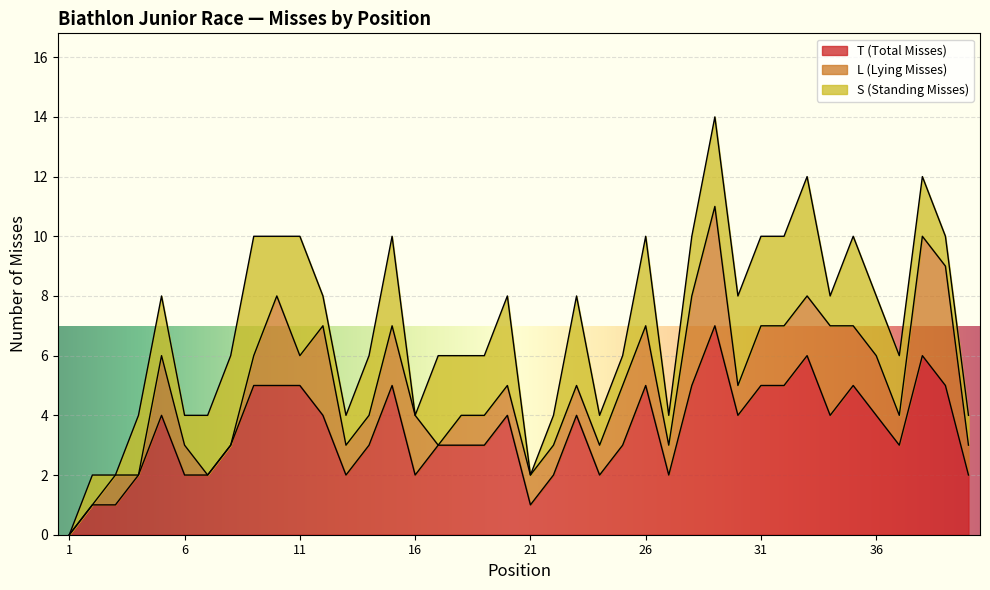

Reading left to right, transcribe all the data shown in this chart.

T (Total Misses): 1=0	2=1	3=1	4=2	5=4	6=2	7=2	8=3	9=5	10=5	11=5	12=4	13=2	14=3	15=5	16=2	17=3	18=3	19=3	20=4	21=1	22=2	23=4	24=2	25=3	26=5	27=2	28=5	29=7	30=4	31=5	32=5	33=6	34=4	35=5	36=4	37=3	38=6	39=5	40=2
L (Lying Misses): 1=0	2=0	3=1	4=0	5=2	6=1	7=0	8=0	9=1	10=3	11=1	12=3	13=1	14=1	15=2	16=2	17=0	18=1	19=1	20=1	21=1	22=1	23=1	24=1	25=2	26=2	27=1	28=3	29=4	30=1	31=2	32=2	33=2	34=3	35=2	36=2	37=1	38=4	39=4	40=1
S (Standing Misses): 1=0	2=1	3=0	4=2	5=2	6=1	7=2	8=3	9=4	10=2	11=4	12=1	13=1	14=2	15=3	16=0	17=3	18=2	19=2	20=3	21=0	22=1	23=3	24=1	25=1	26=3	27=1	28=2	29=3	30=3	31=3	32=3	33=4	34=1	35=3	36=2	37=2	38=2	39=1	40=1